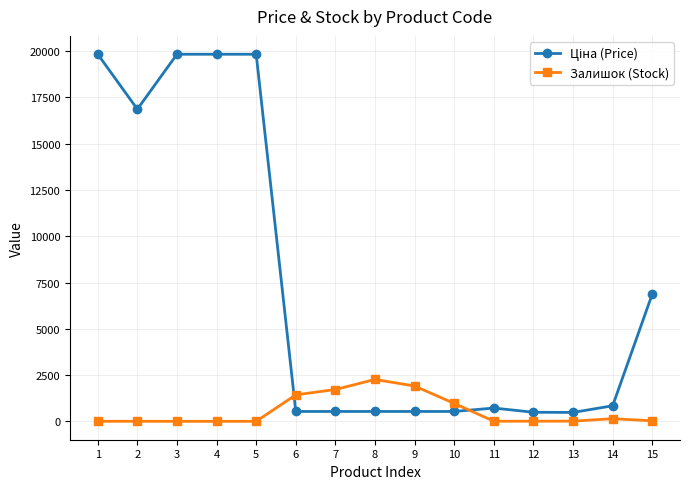

True or false: Залишок (Stock) has more than 1 points higher than both neighbors.

True